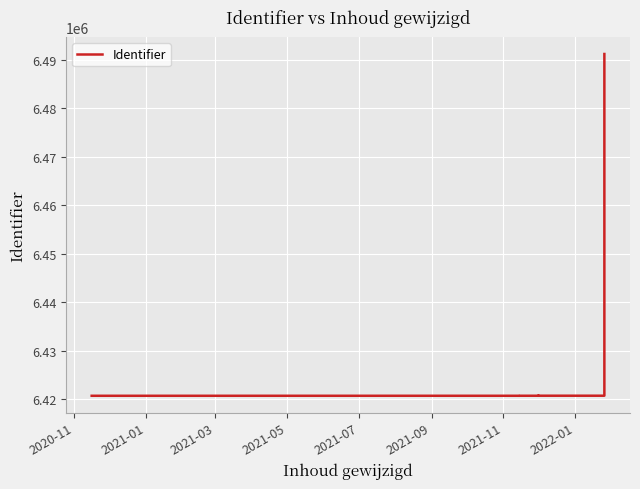

What is the average value?

6426557